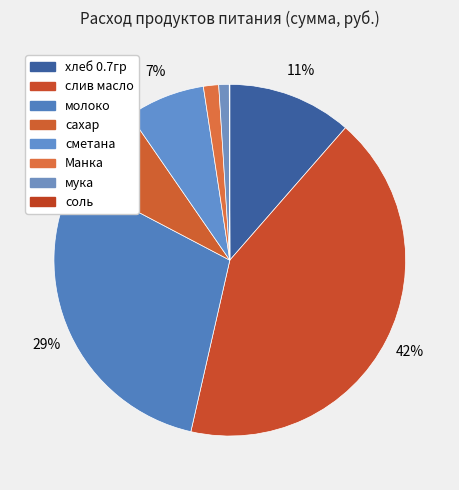

What is the smallest slice in the pie chart?

соль